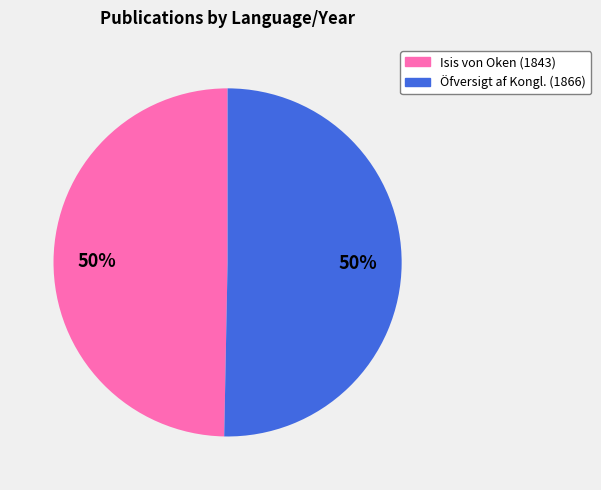

How many slices are in this pie chart?

2